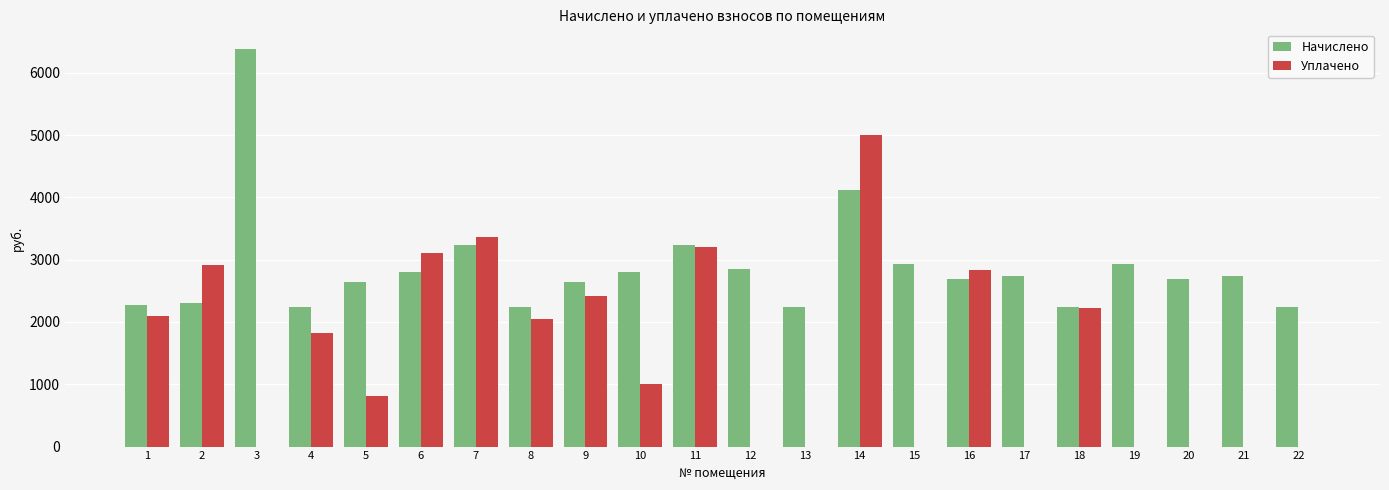

What is the sum of all Начислено values?

63145.0